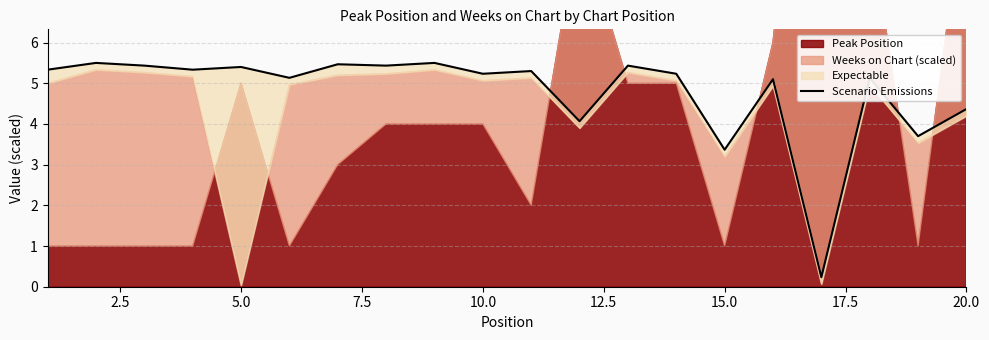

What is the maximum value shown in the chart?

5.5